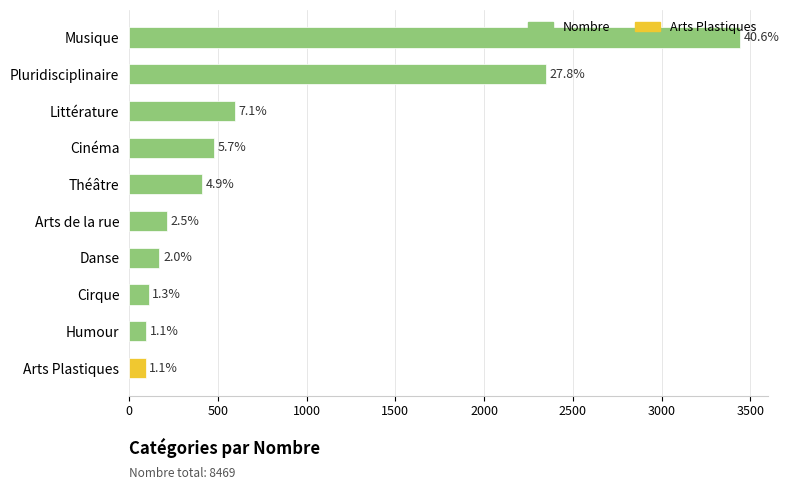

Are the bars grouped side by side (vs. stacked)?

No